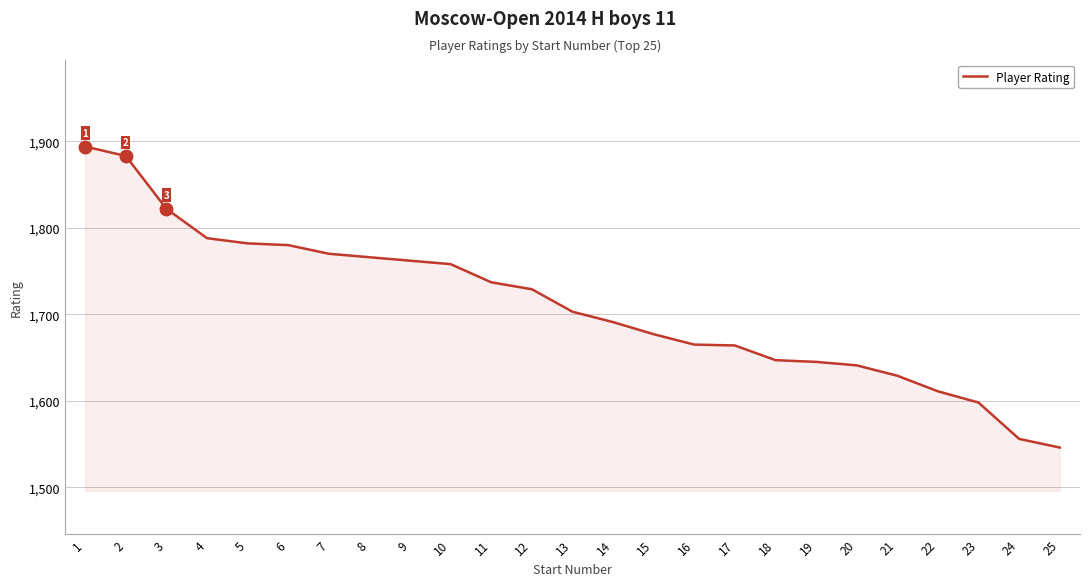

Is it true that the value at 14 is 2546?

False